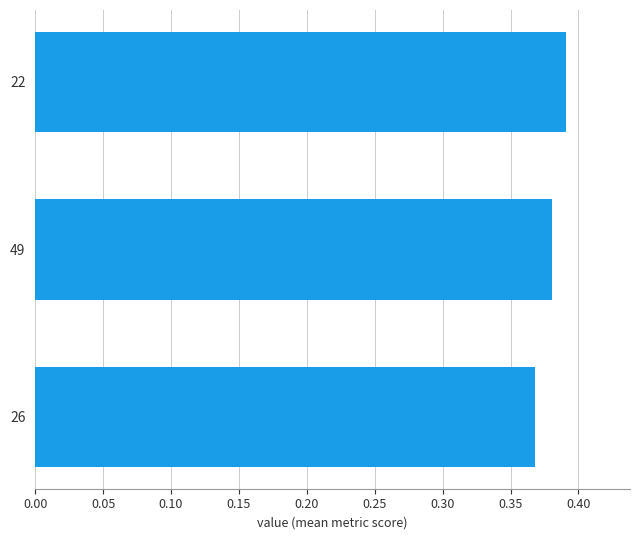

At which category does the chart reach its peak across all series?

22